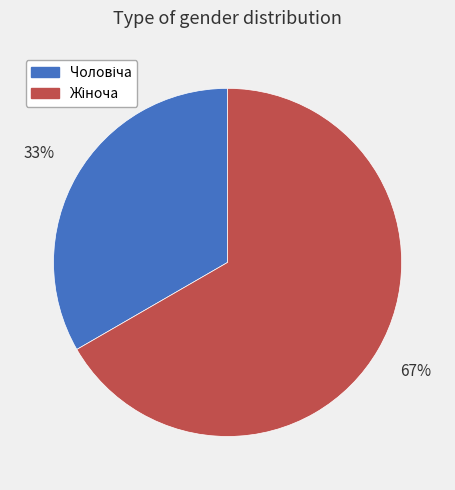

To the nearest percent, what is the average slice percentage?

50%